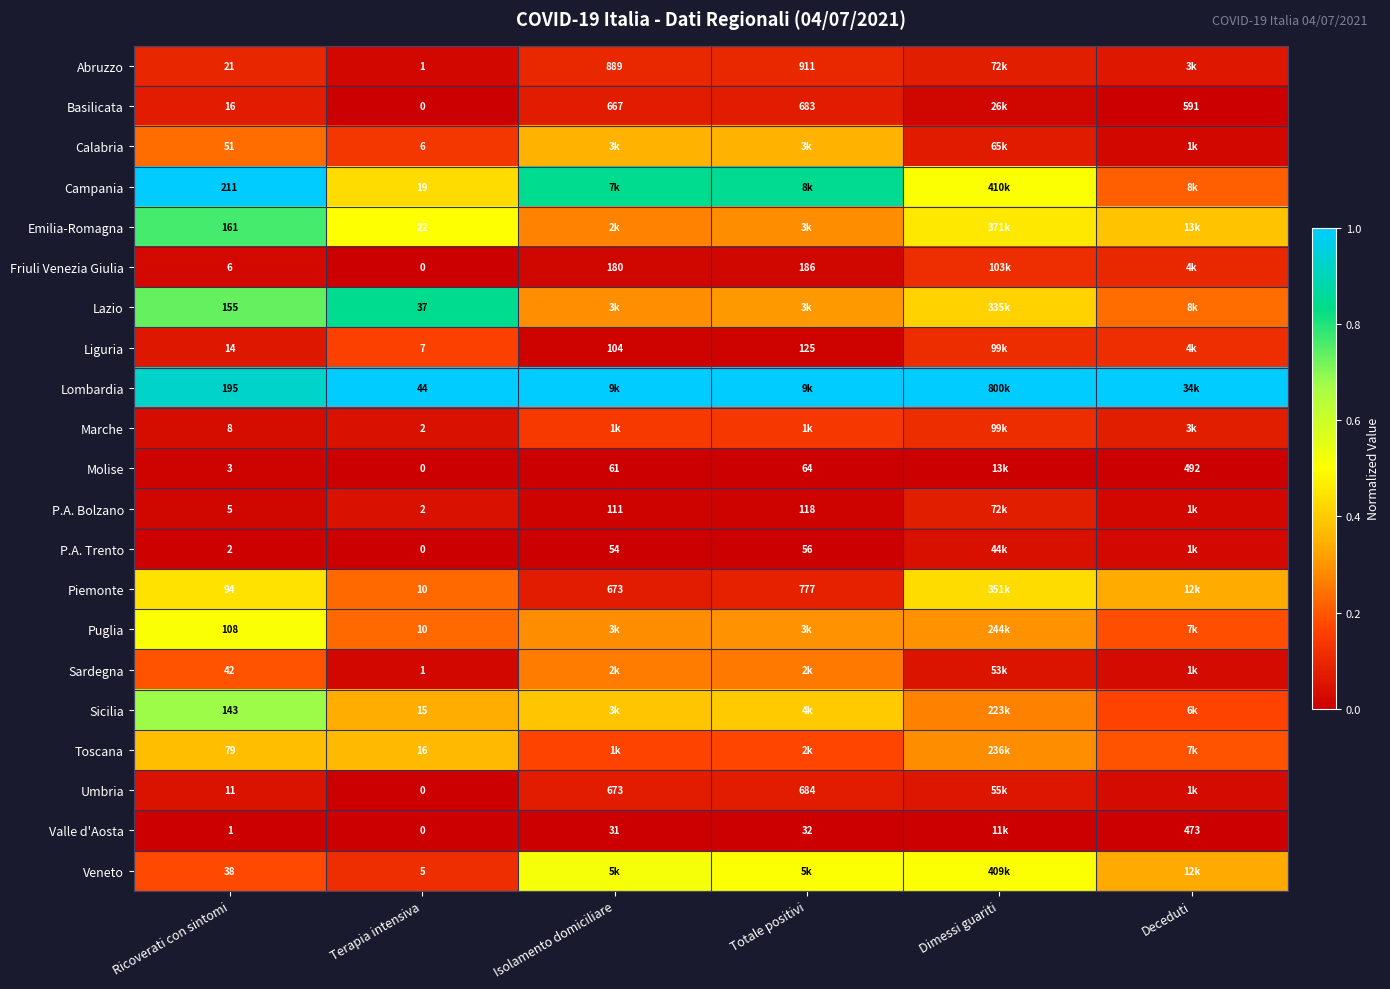

Is the value of Basilicata at Terapia intensiva greater than the value of P.A. Bolzano at Terapia intensiva?

No